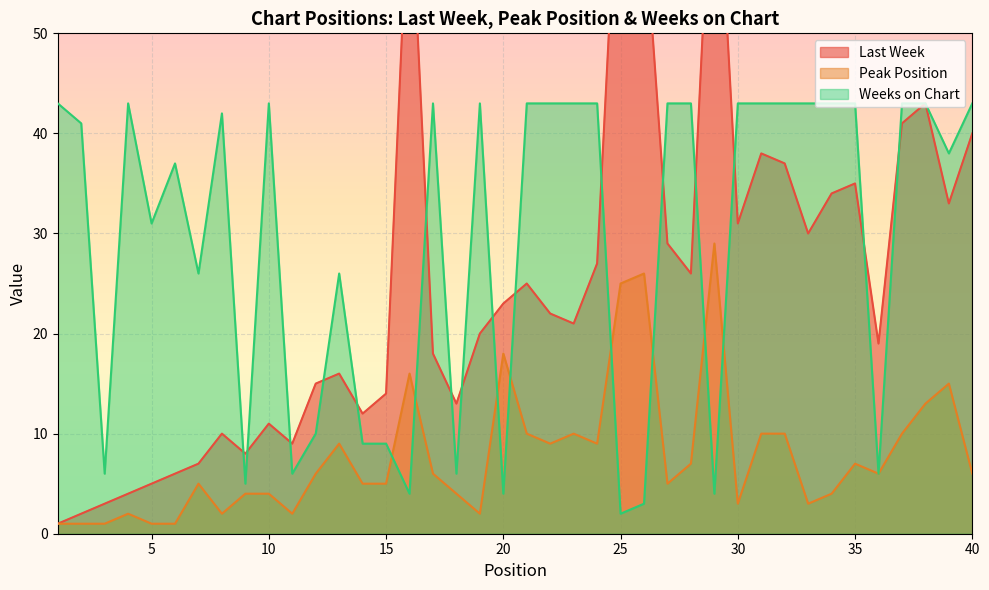

What are all the series names shown in the legend?

Last Week, Peak Position, Weeks on Chart